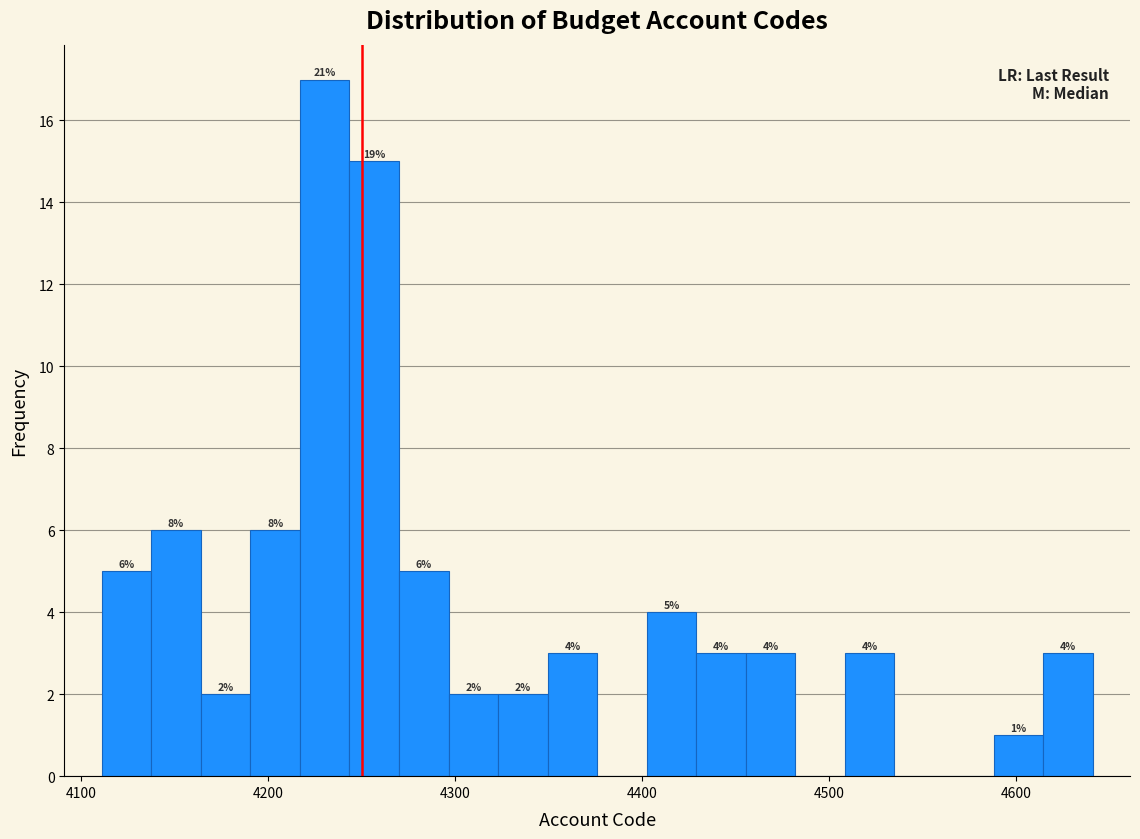

Around what value on the x-axis is the tallest bar? Give the approximate position of its centre, as read against the axis.

4230